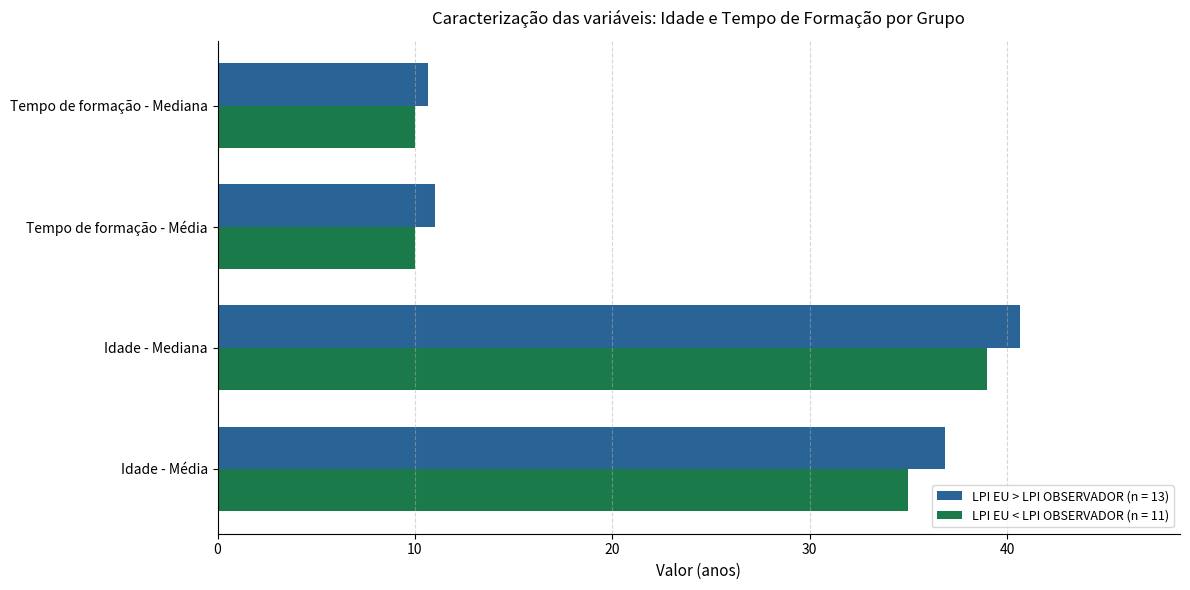

At which category is the sum across all series the highest?

Idade - Mediana